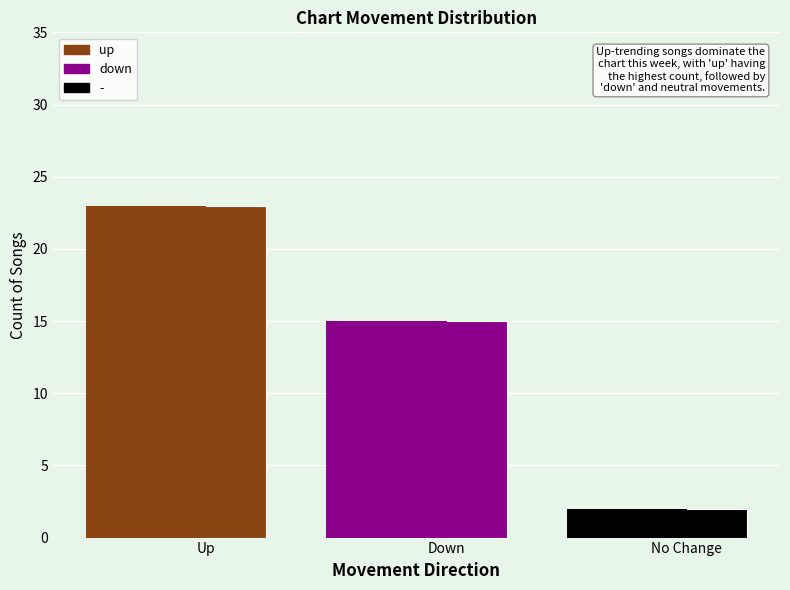

Reading right to left, transcribe all the data shown in this chart.

2	15	23